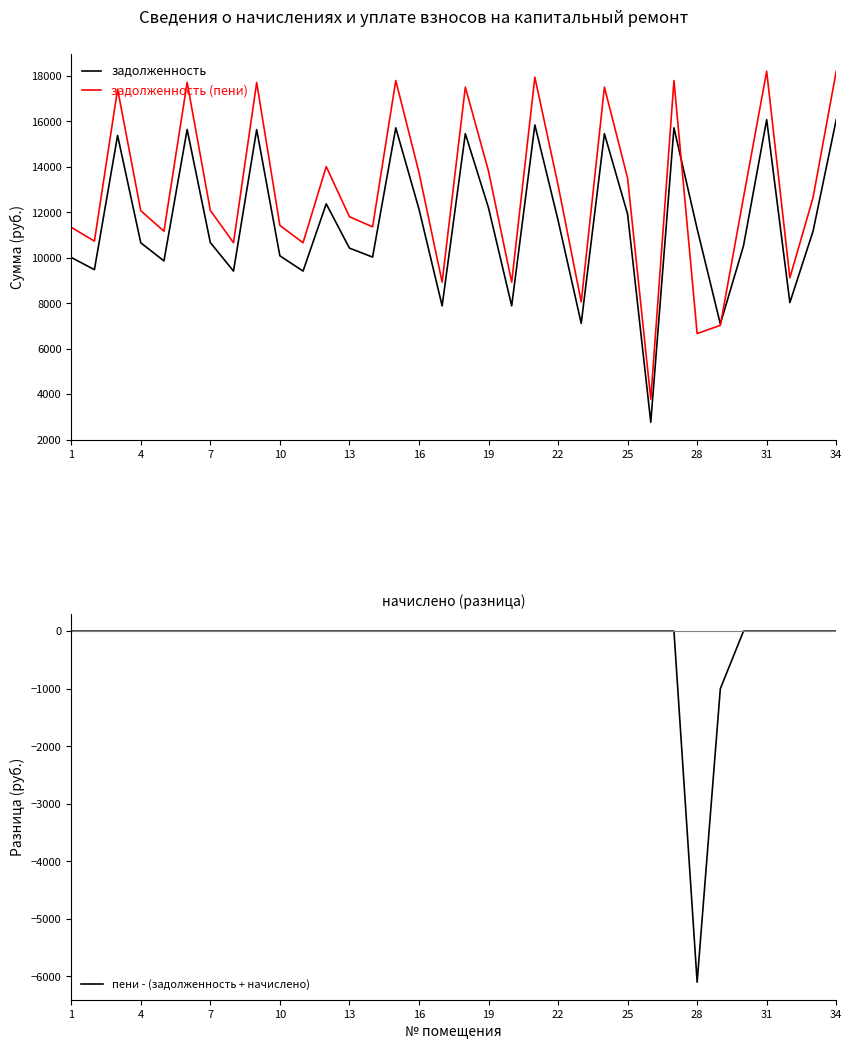

The value of задолженность (пени) at 22 is 20099.8. True or false?

False